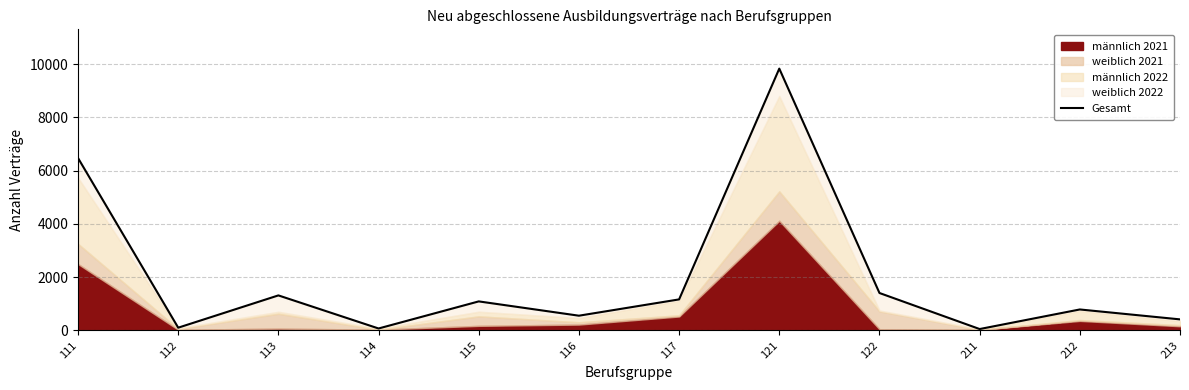

How many points are higher than both their immediate neighbors (excluding endpoints)?

4